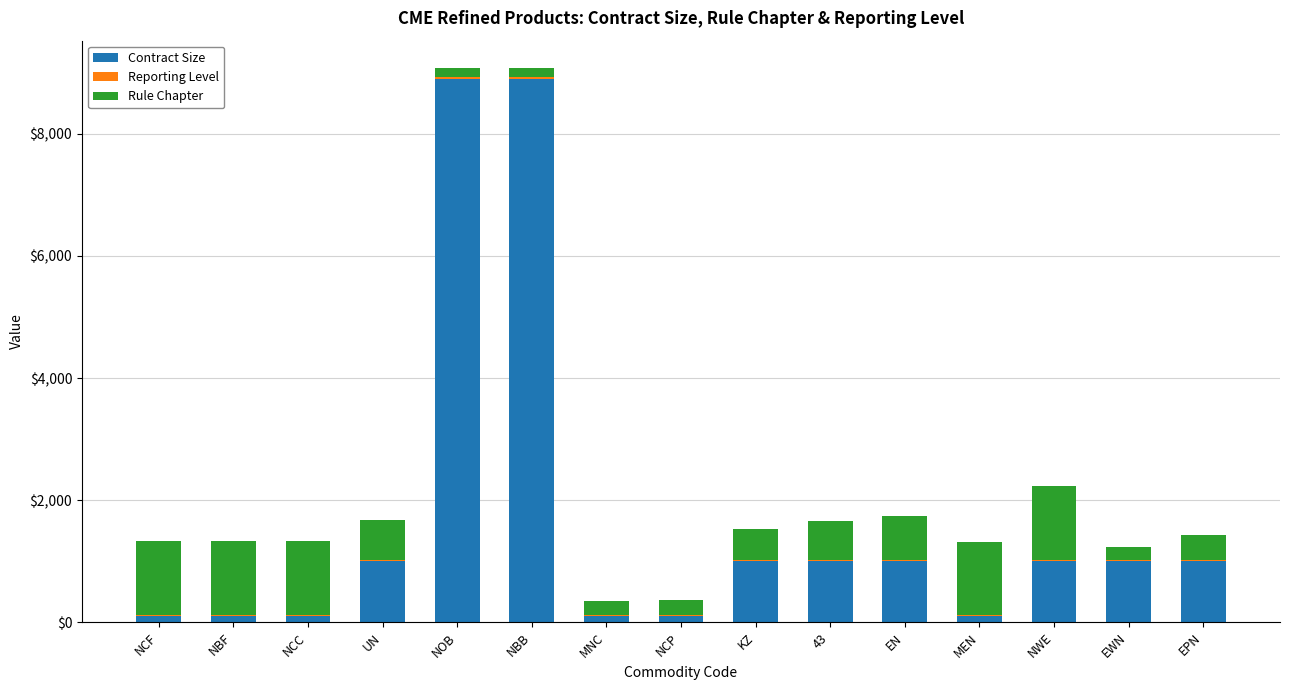

What is the sum of the Rule Chapter values at NBF and EWN?

1416